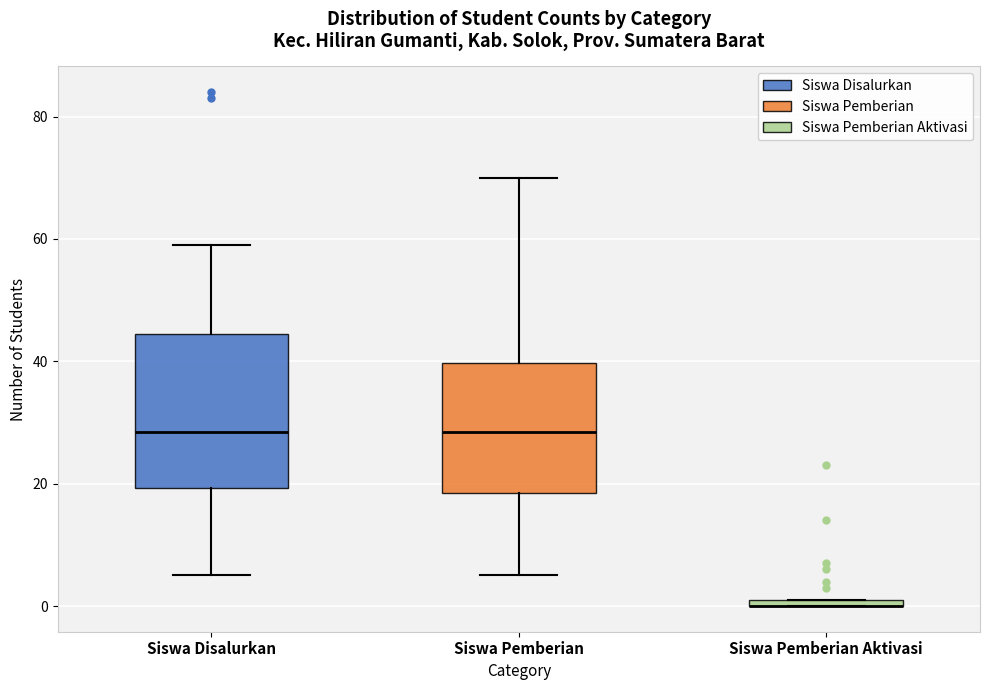

Comparing the boxes themselves (not the whiskers), which one is the tallest?

Siswa Disalurkan